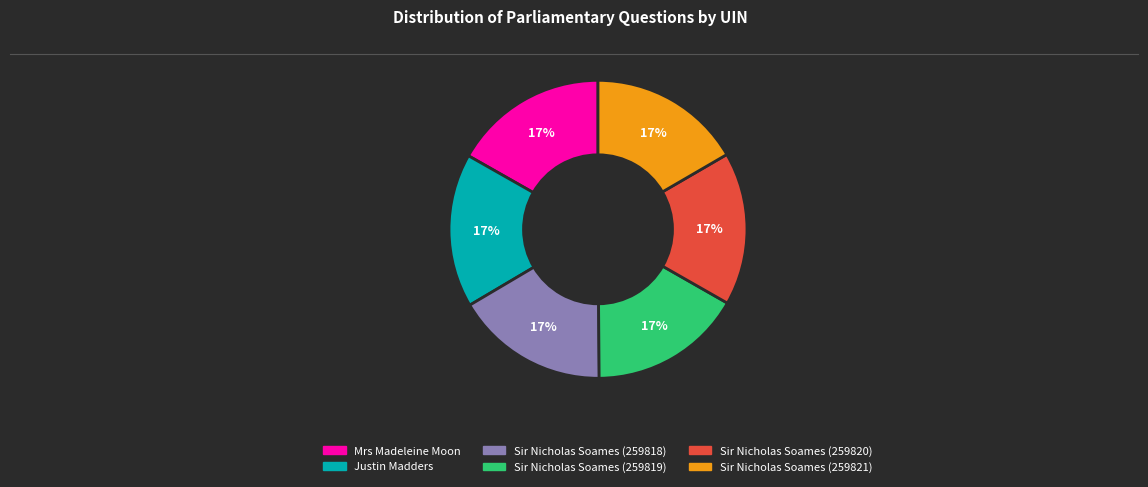

Combined, do Justin Madders and Sir Nicholas Soames (259819) account for over 50%?

No